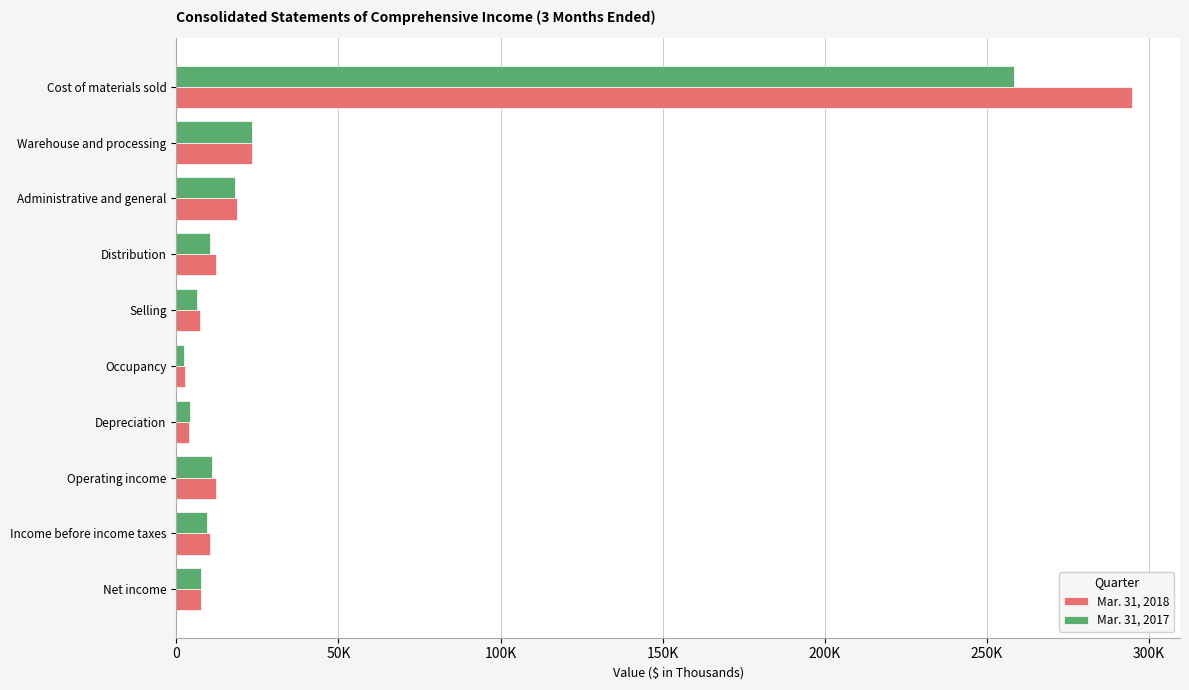

What is the greatest value displayed?

294777